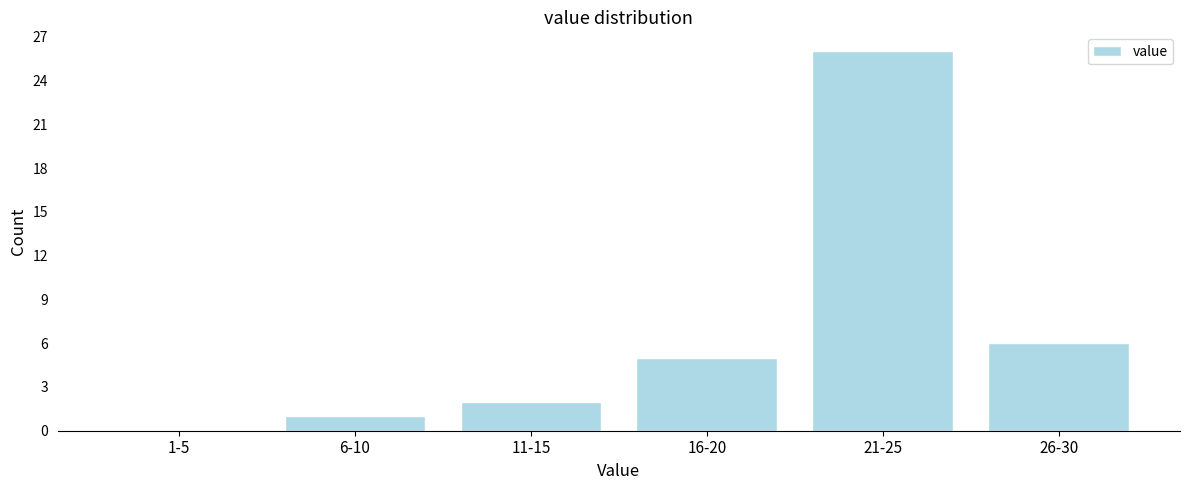

Reading left to right, what are all the values shown in this chart?

1-5=0	6-10=1	11-15=2	16-20=5	21-25=26	26-30=6